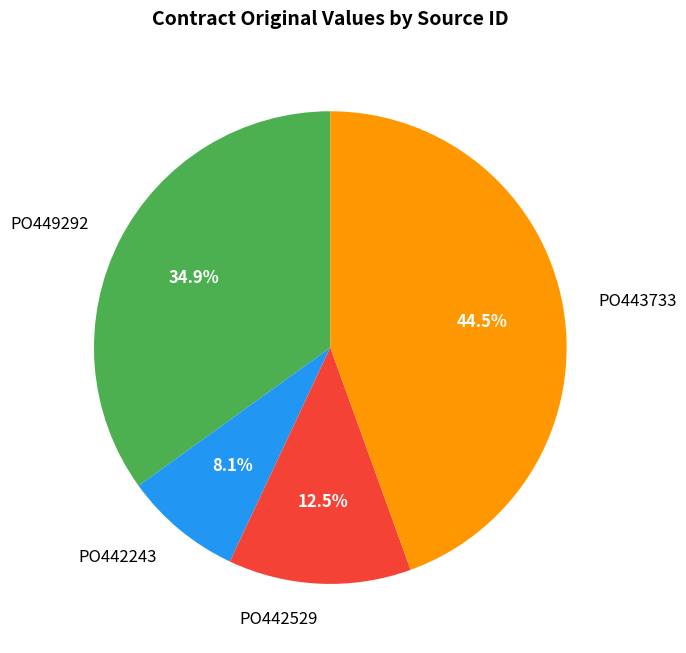

Does any single category account for the majority?

No